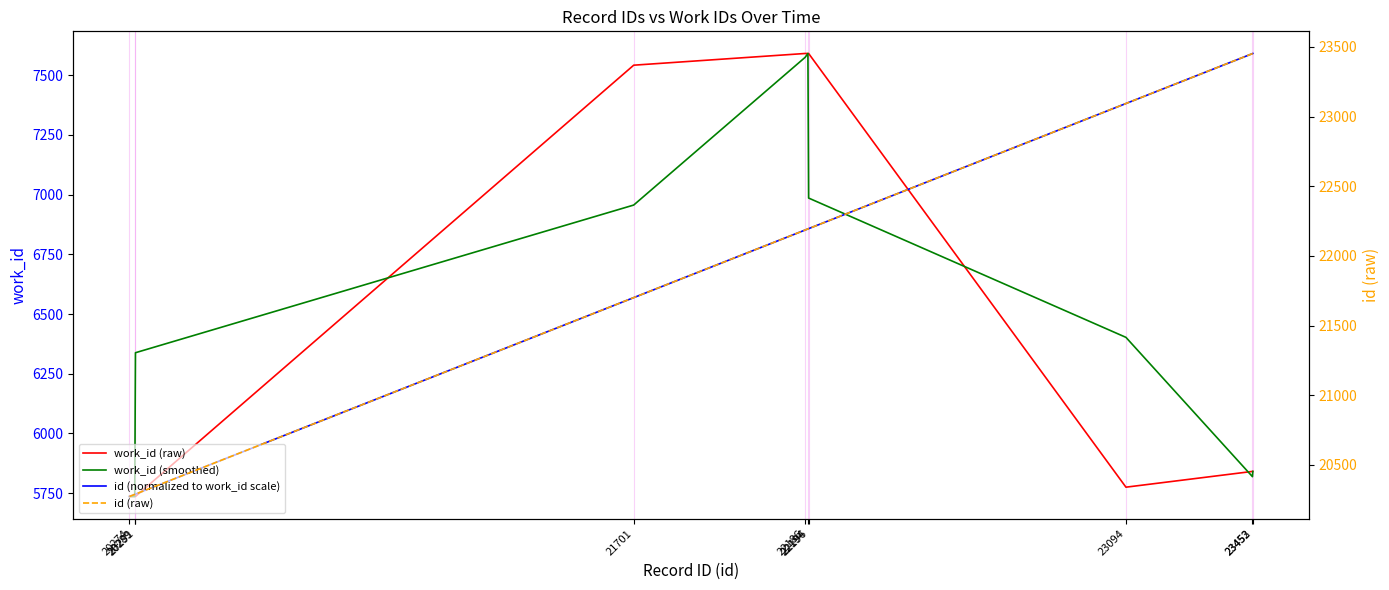

Reading left to right, transcribe all the data shown in this chart.

work_id (raw): 5736.0	5736.0	5736.0	7542.0	7591.0	7591.0	7591.0	5775.0	5841.0	5841.0
work_id (smoothed): 5736.0	5736.0	6338.0	6956.3	7574.7	7591.0	6985.7	6402.3	5819.0	5841.0
id (normalized to work_id scale): 5736.0	5744.8	5745.9	6568.7	6851.7	6856.4	6857.5	7381.5	7590.4	7591.0
id (raw): 20274.0	20289.0	20291.0	21701.0	22186.0	22194.0	22196.0	23094.0	23452.0	23453.0